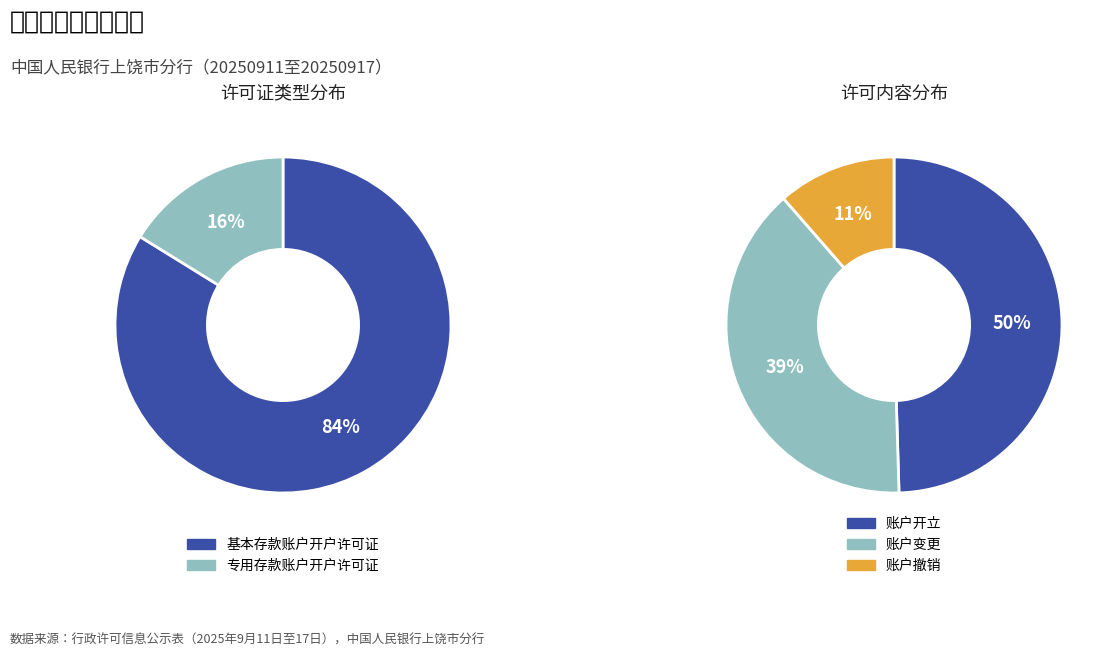

To the nearest percent, what is the average slice percentage?

50%